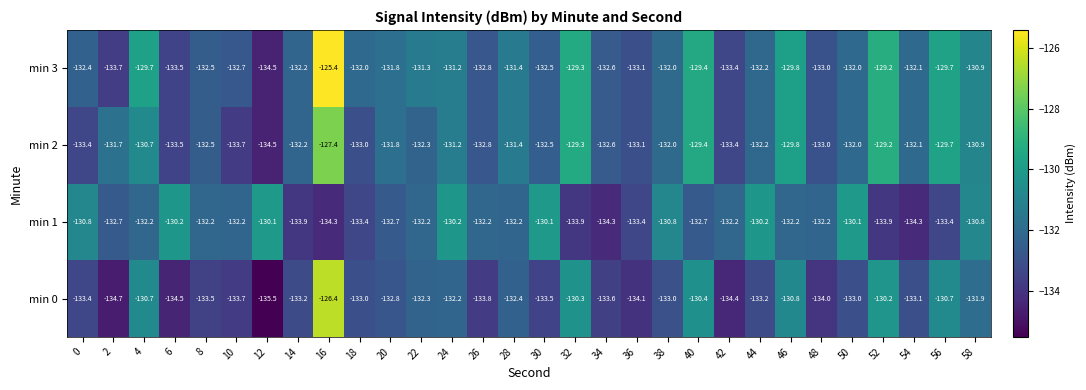

Which series has the largest total across all categories?

min 3